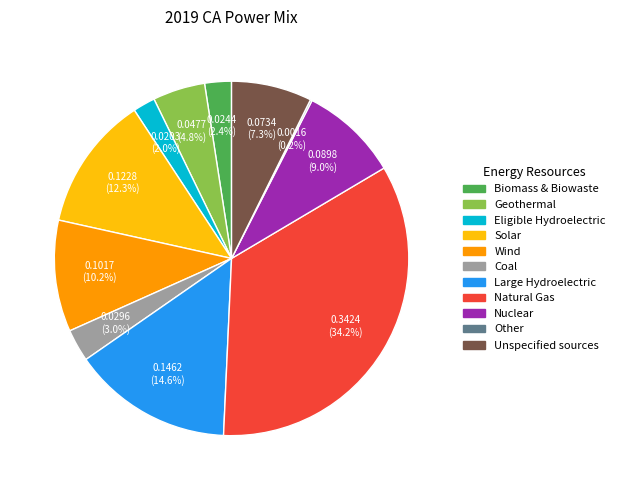

To the nearest percent, what percentage of the pie is Unspecified sources?

7%